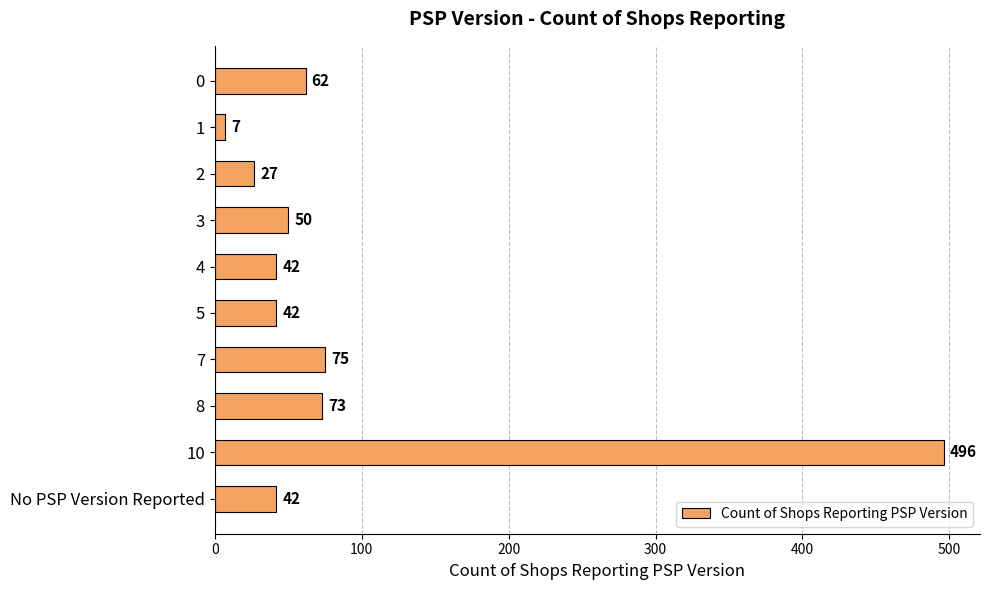

How many series are shown in this chart?

1